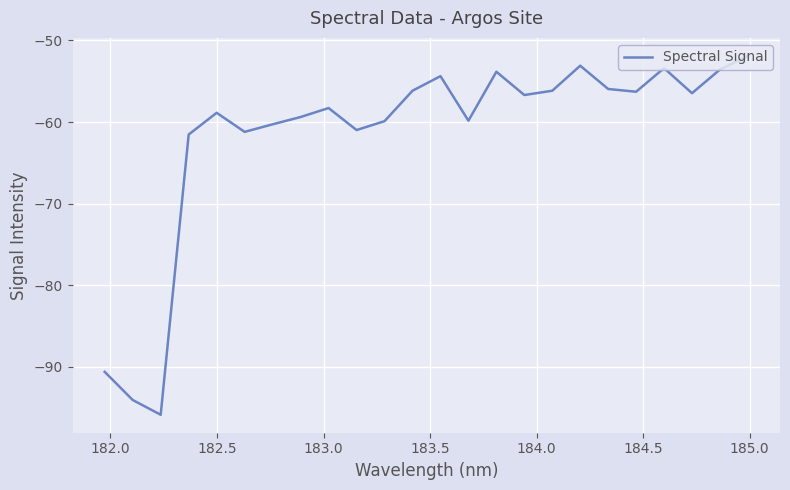

What is the smallest value displayed?

-95.9